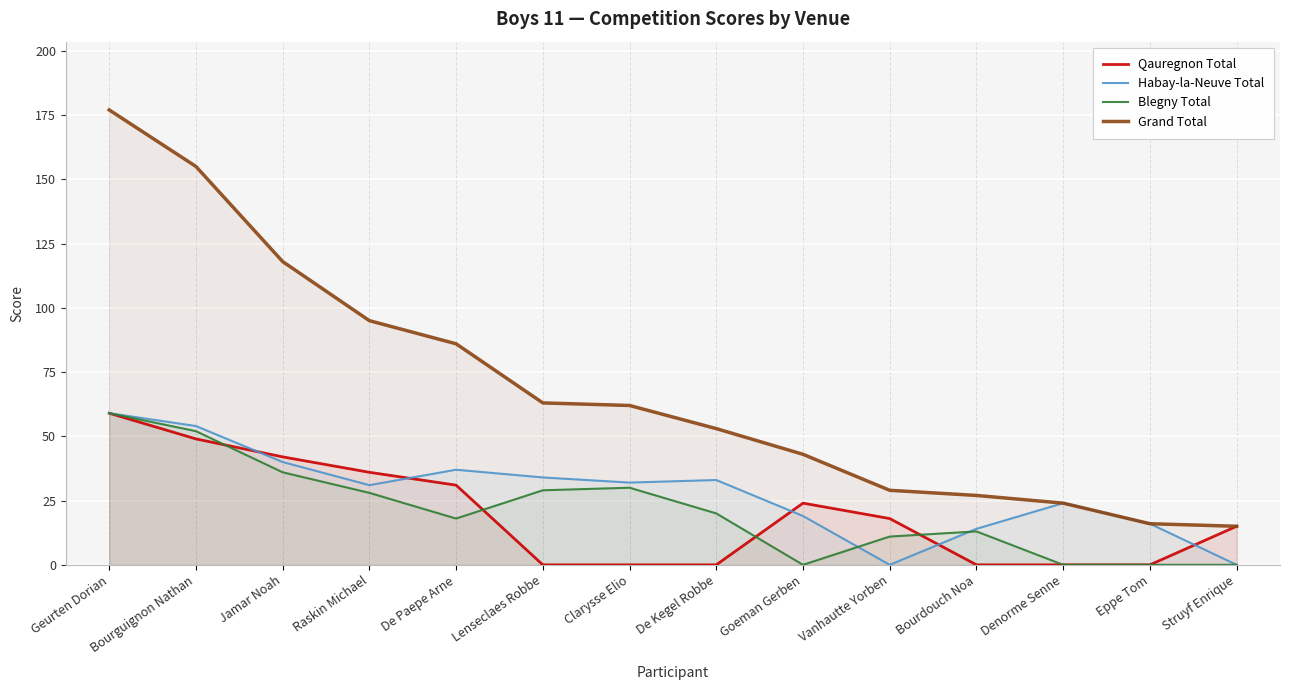

What is the approximate value of Habay-la-Neuve Total at De Paepe Arne?

37